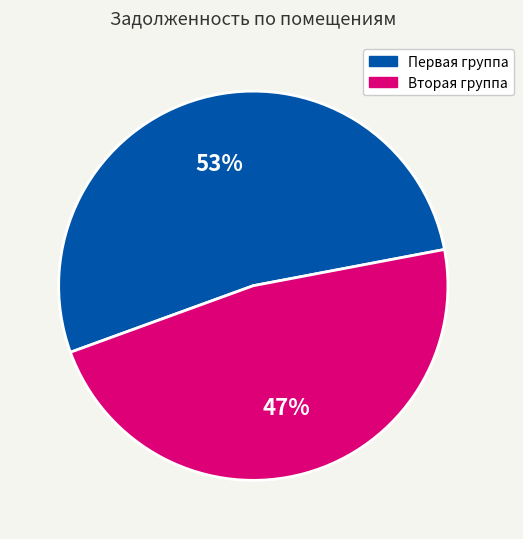

To the nearest percent, what is the average slice percentage?

50%